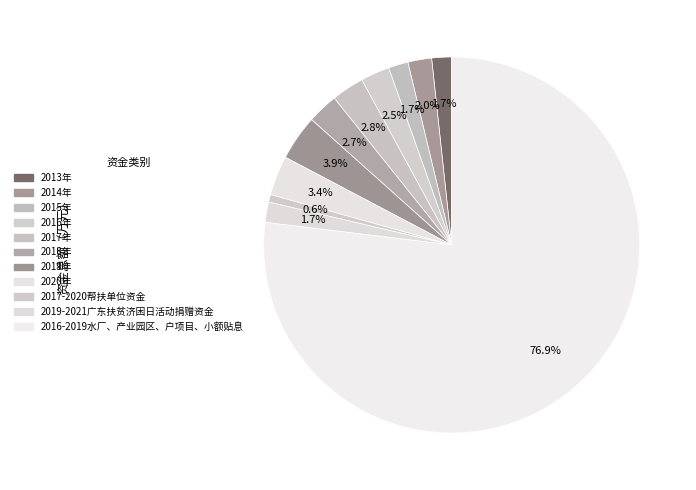

What is the largest slice in the pie chart?

2016-2019水厂、产业园区、户项目、小额贴息